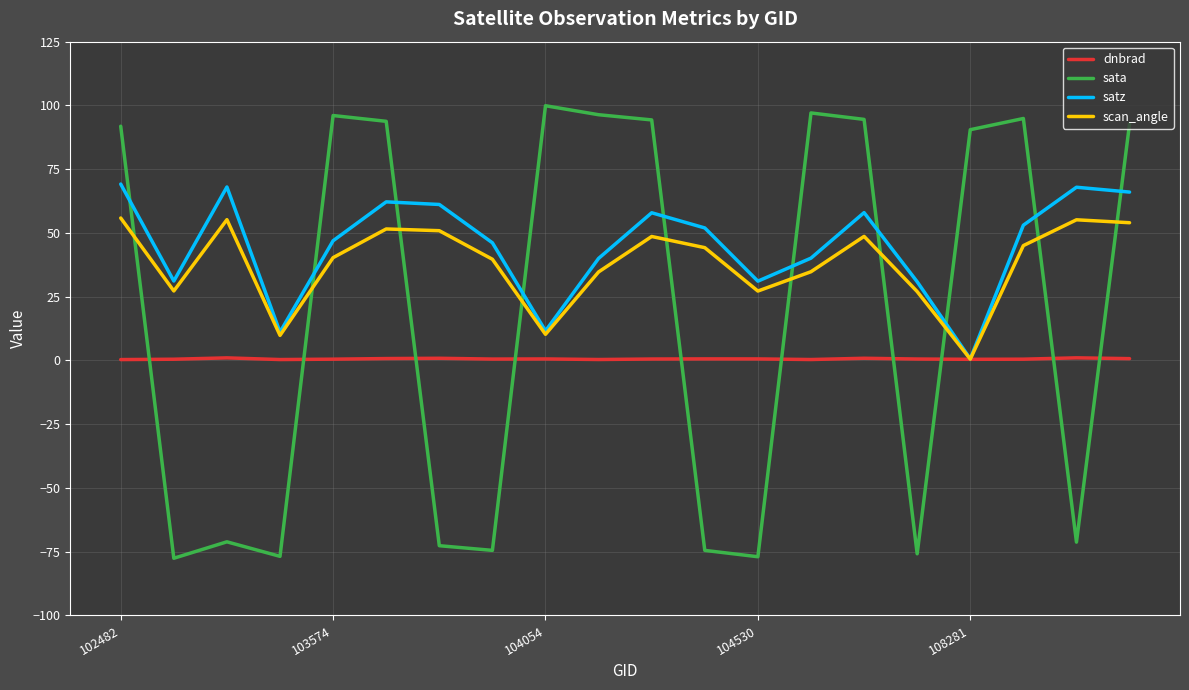

Which series has the widest spread of values?

sata